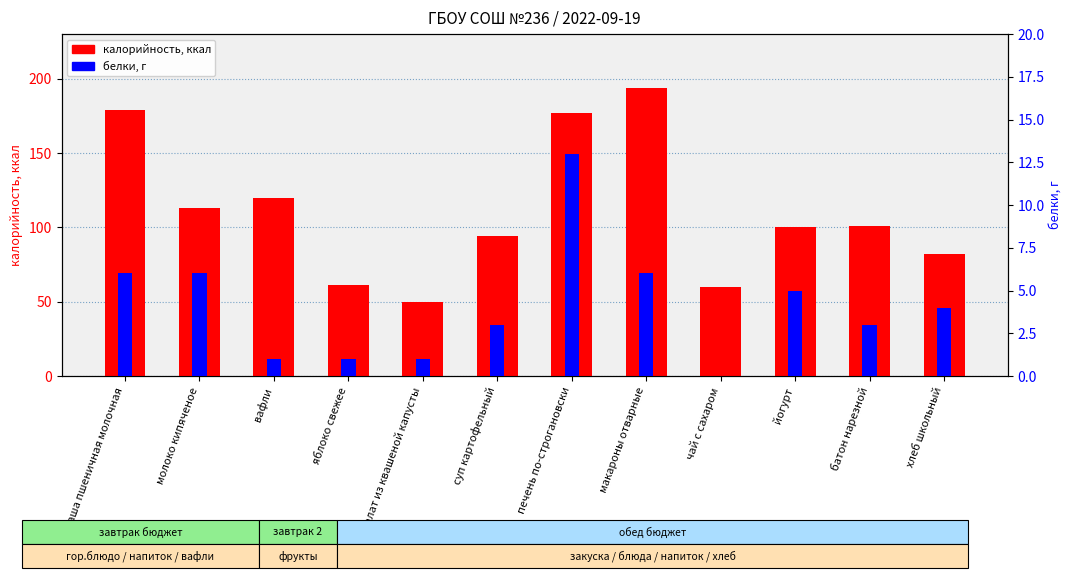

What is the difference between the second highest and second lowest values in the белки, г series?

5